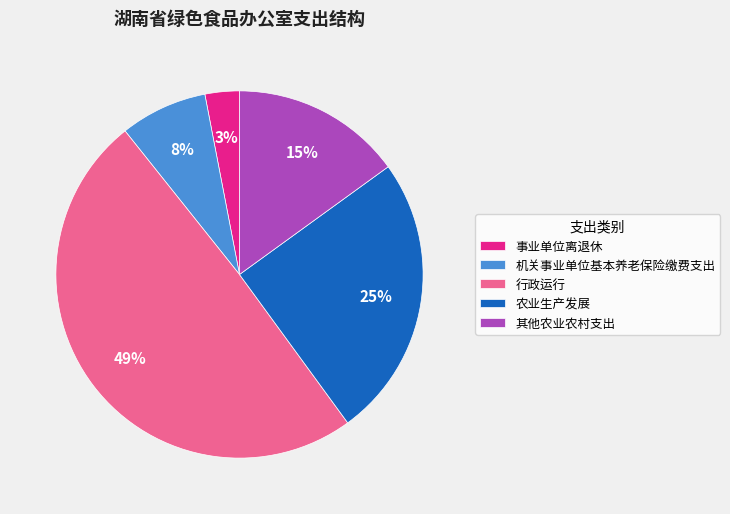

To the nearest percent, what is the difference between the 事业单位离退休 and 行政运行 slice percentages?

46%